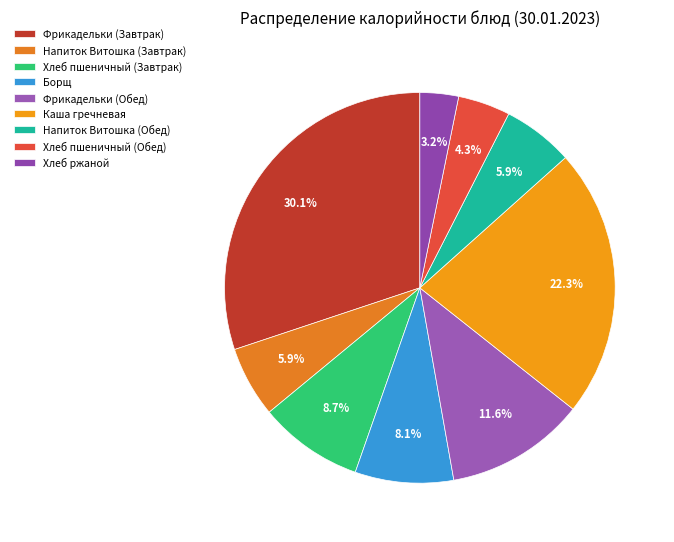

The Хлеб ржаной slice represents 3% of the pie. True or false?

True